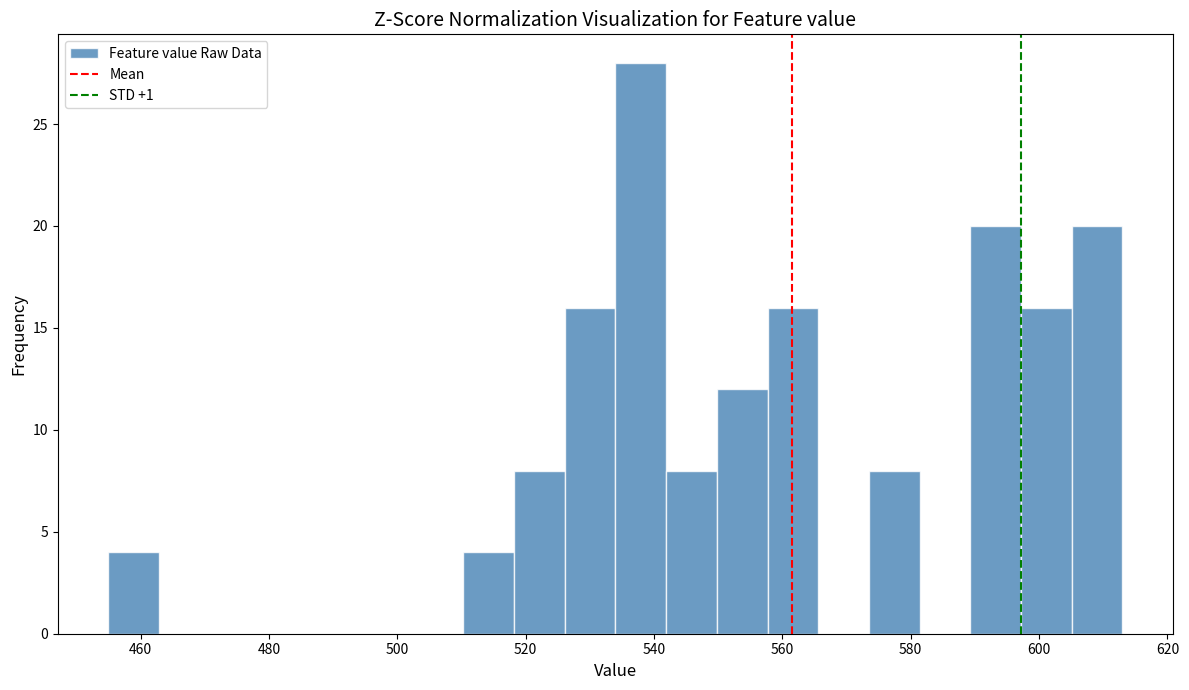

Around what value on the x-axis is the tallest bar? Give the approximate position of its centre, as read against the axis.

538